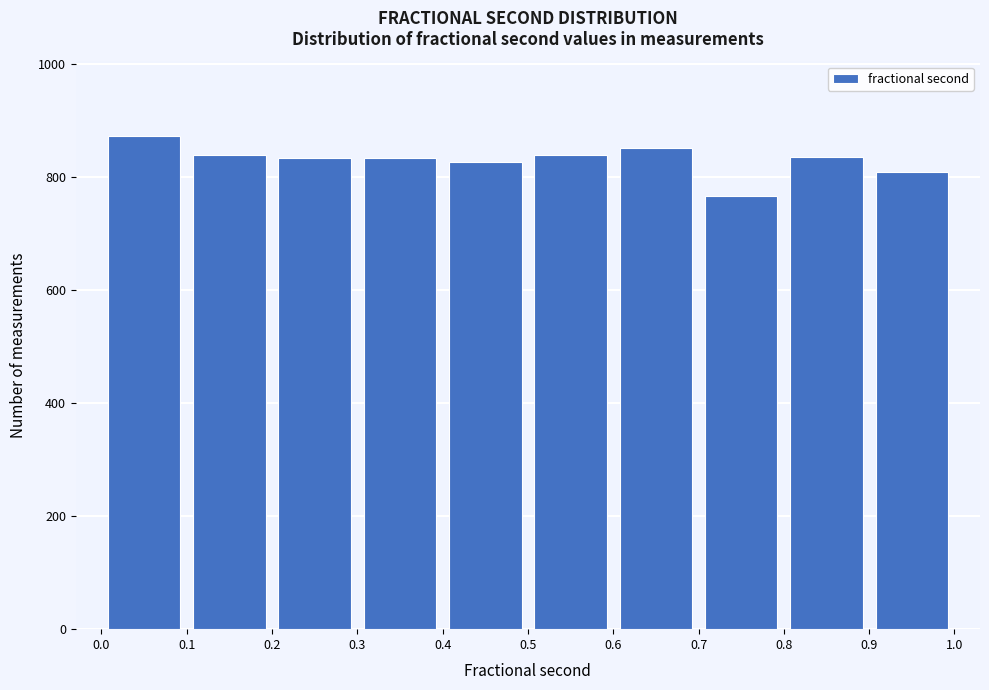

Which range on the x-axis has the tallest bar?

0.0 to 0.1